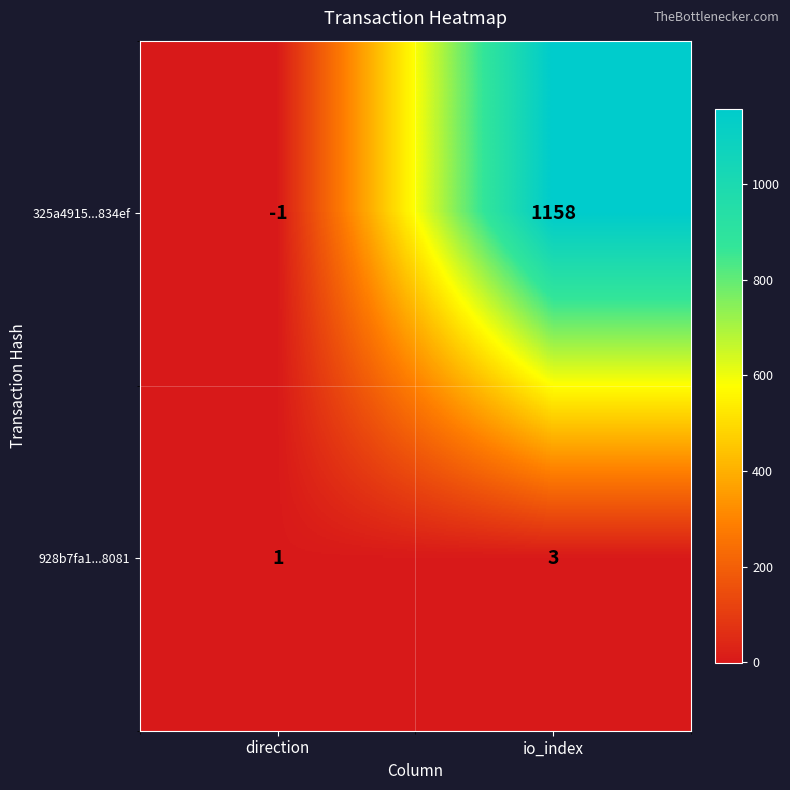

At io_index, list the series in order from smallest to largest.

928b7fa1...8081, 325a4915...834ef